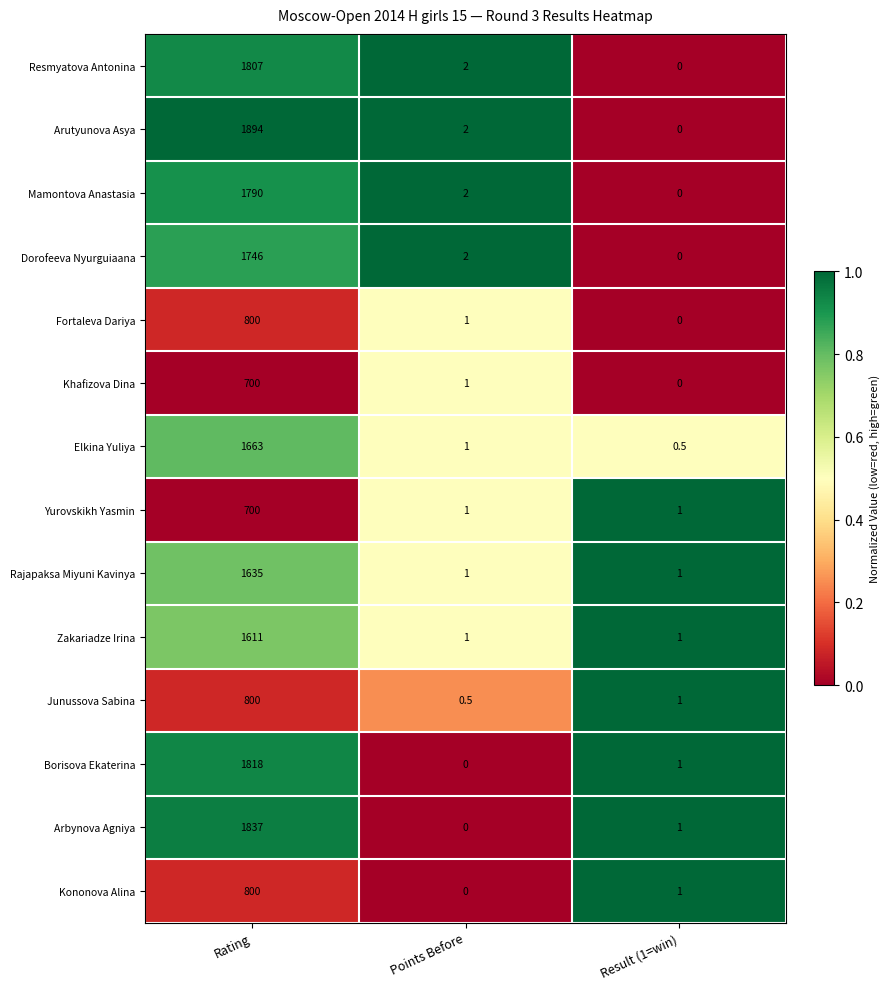

True or false: Arbynova Agniya has a value of 1837.0 at Rating.

True